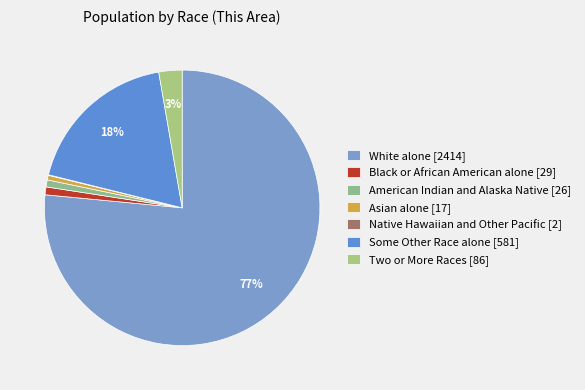

The Asian alone slice represents 1% of the pie. True or false?

True